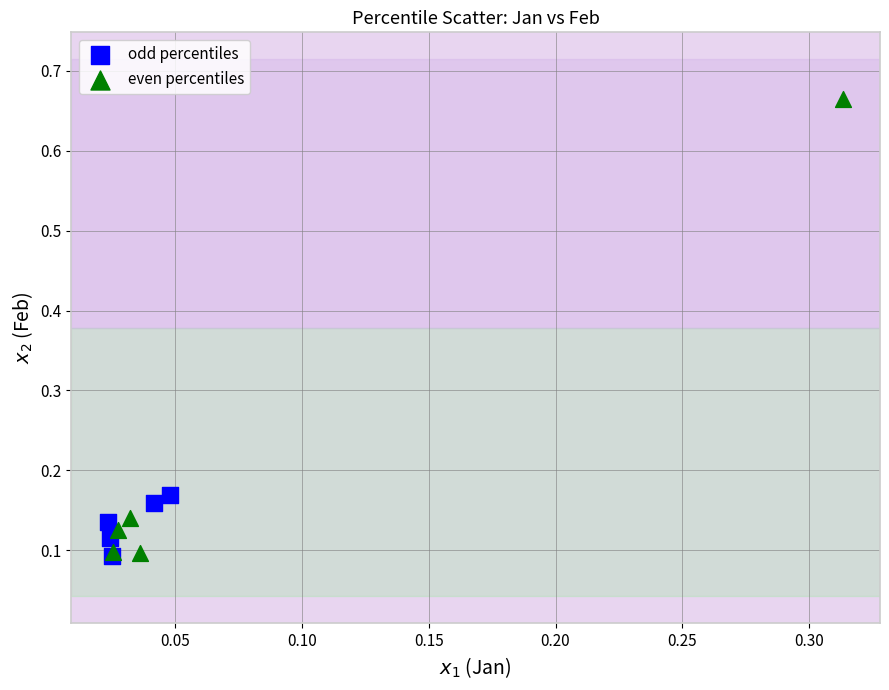

Which series has the largest Y range (max minus min)?

even percentiles